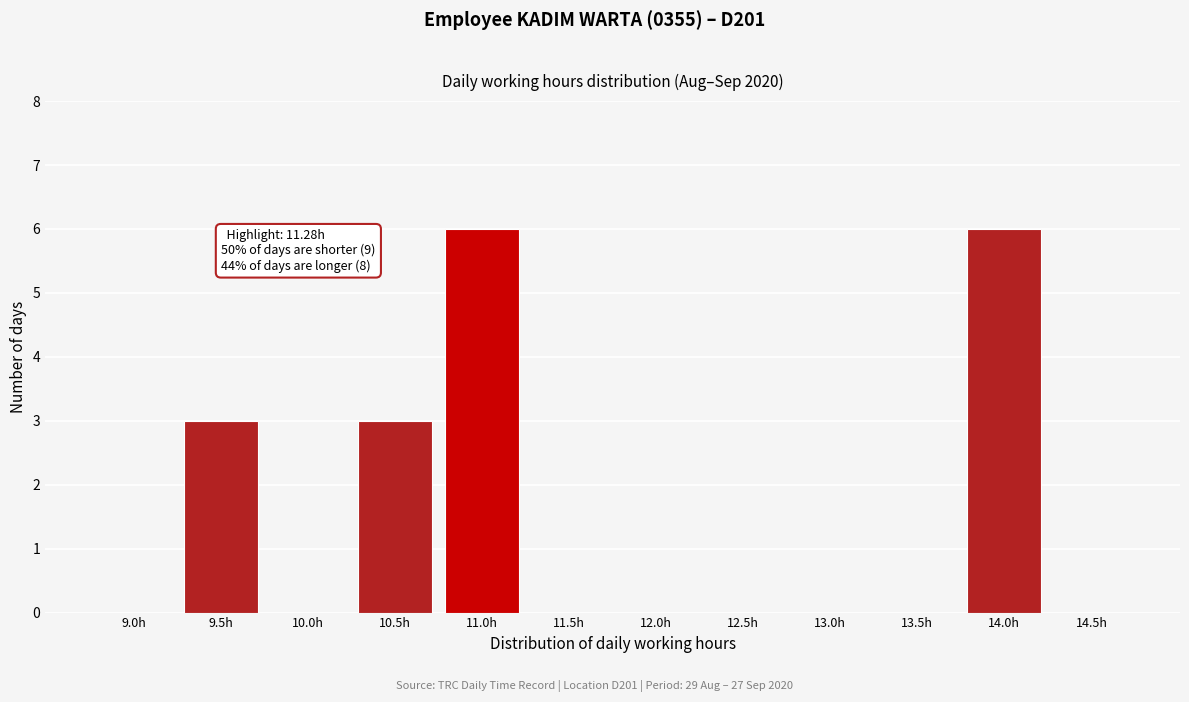

Reading right to left, list all the values displayed in this chart.

14.5h=0	14.0h=6	13.5h=0	13.0h=0	12.5h=0	12.0h=0	11.5h=0	11.0h=6	10.5h=3	10.0h=0	9.5h=3	9.0h=0